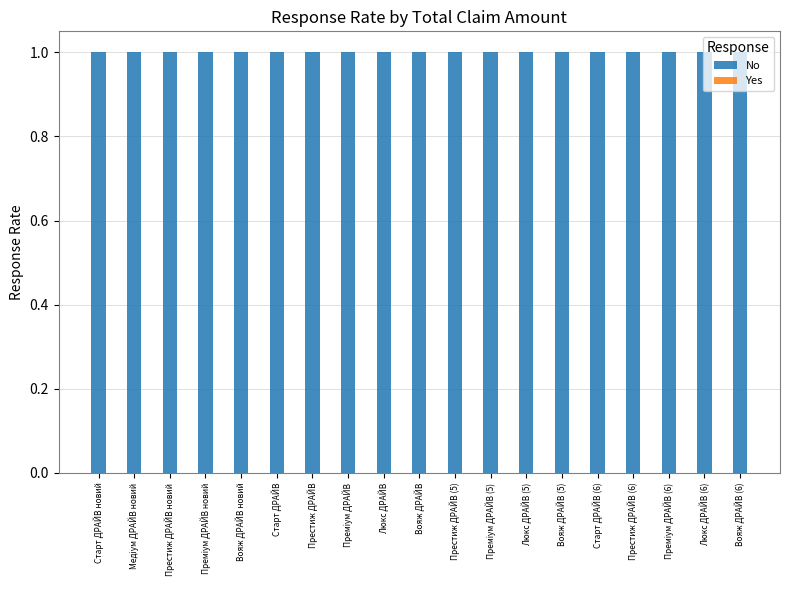

Which category has the lowest value in the Yes series?

Старт ДРАЙВ новий